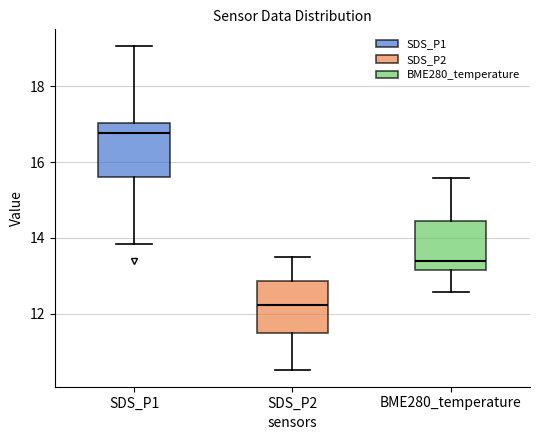

Where does the median line of the box for BME280_temperature sit on the y-axis? The values are not printed on the chart, so give them approximately, as read against the axis.

13.4